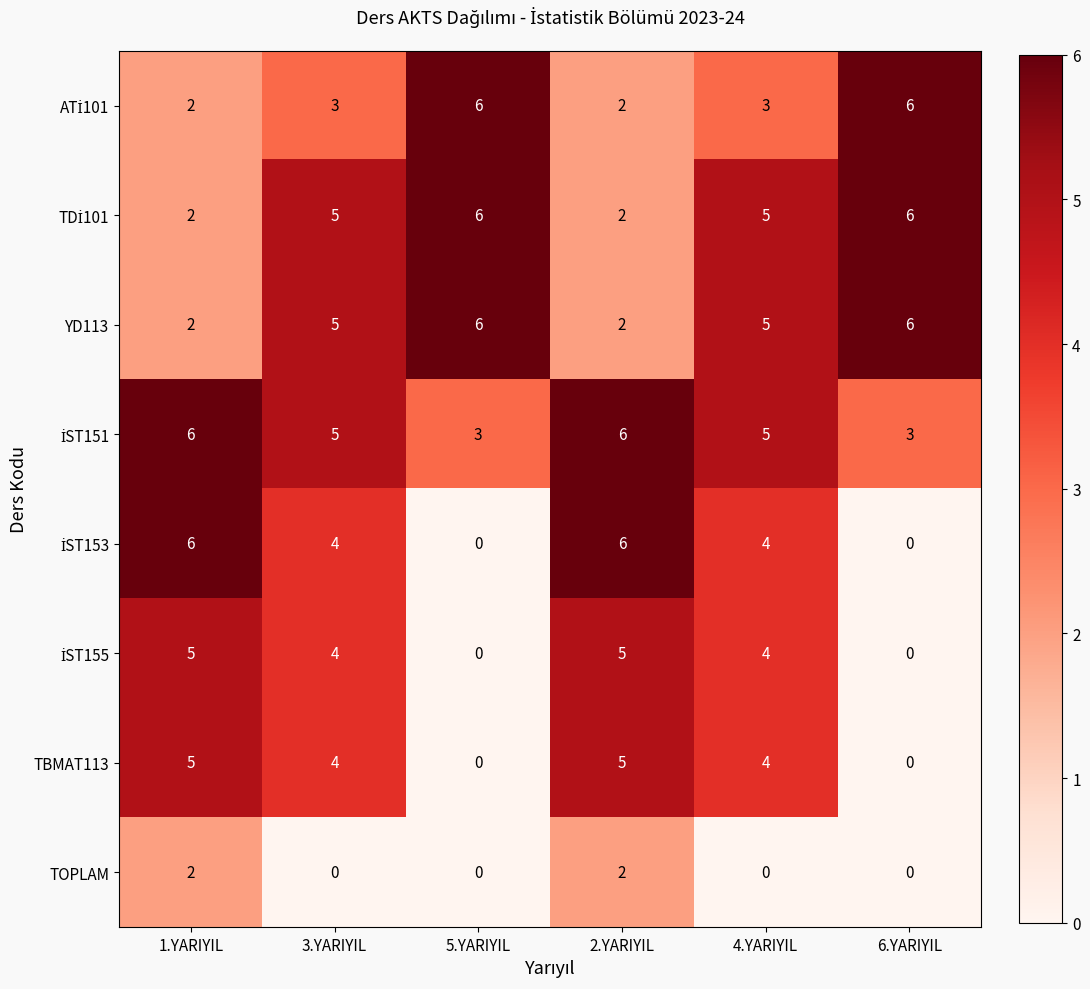

At how many categories does at least one series exceed 3?

6